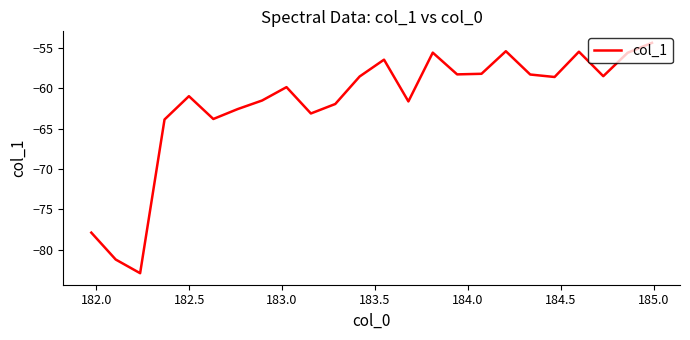

What is the minimum value shown in the chart?

-82.9